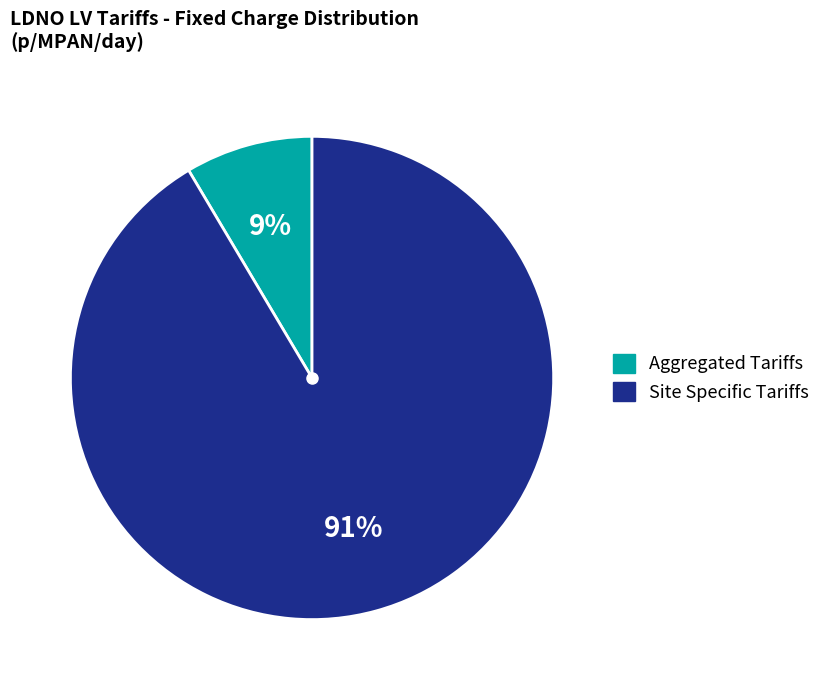

To the nearest percent, what is the average slice percentage?

50%